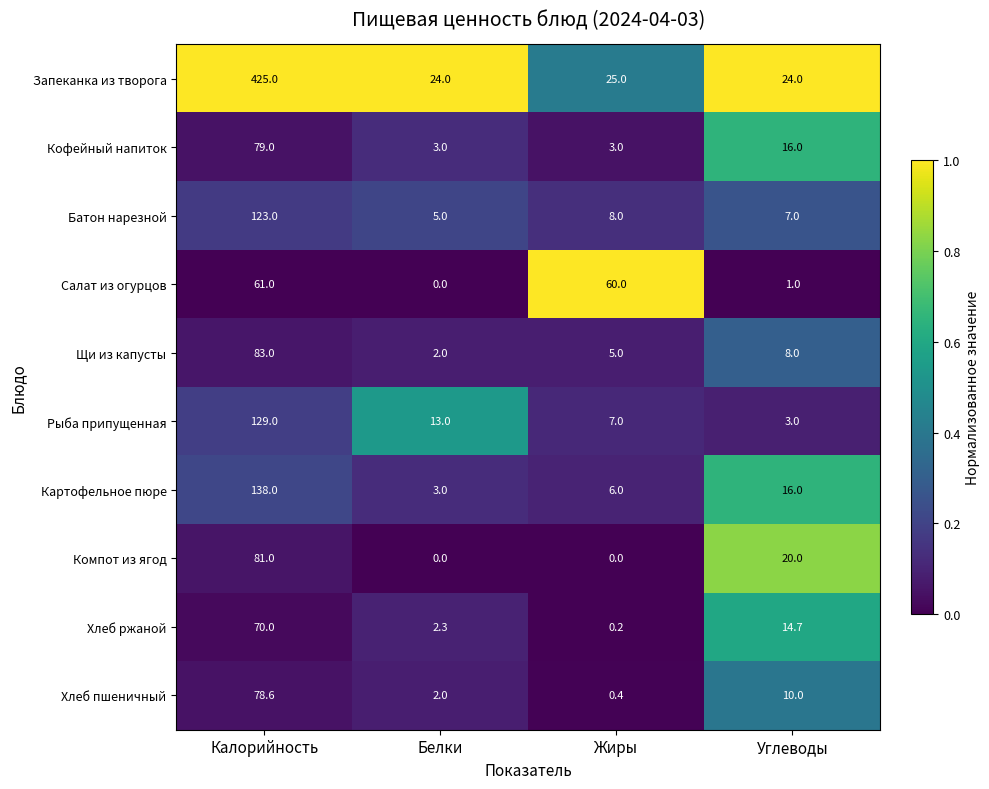

The Хлеб пшеничный series shows 0.4 at Жиры. True or false?

True